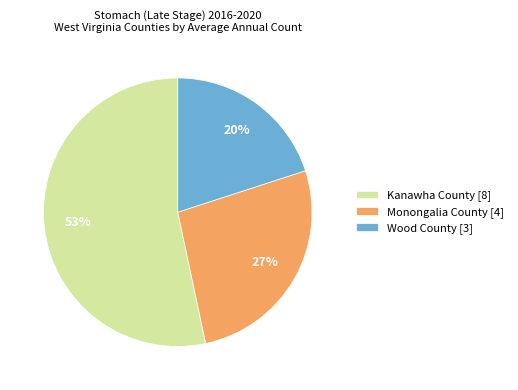

Count the number of slices in the pie.

3